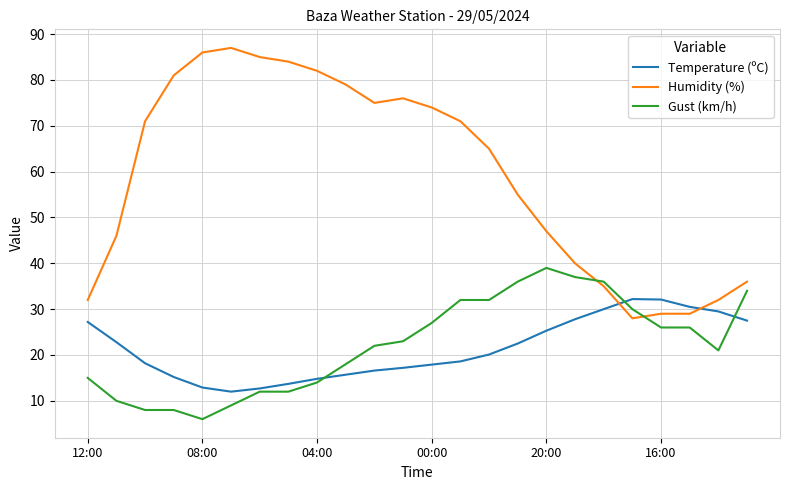

How many intersections are there between Humidity (%) and Temperature (ºC)?

2